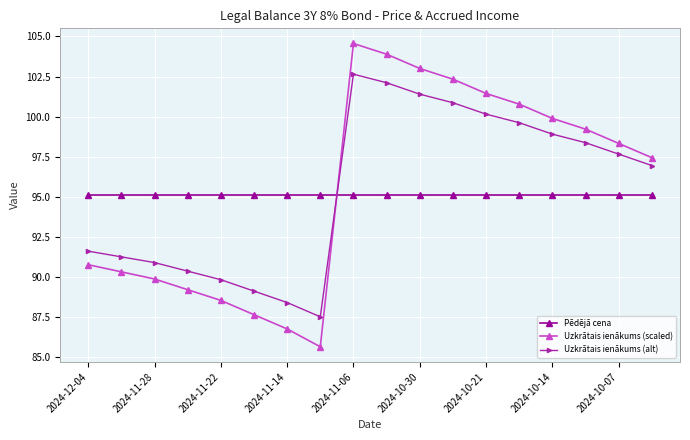

True or false: Pēdējā cena and Uzkrātais ienākums (scaled) intersect in this chart.

True